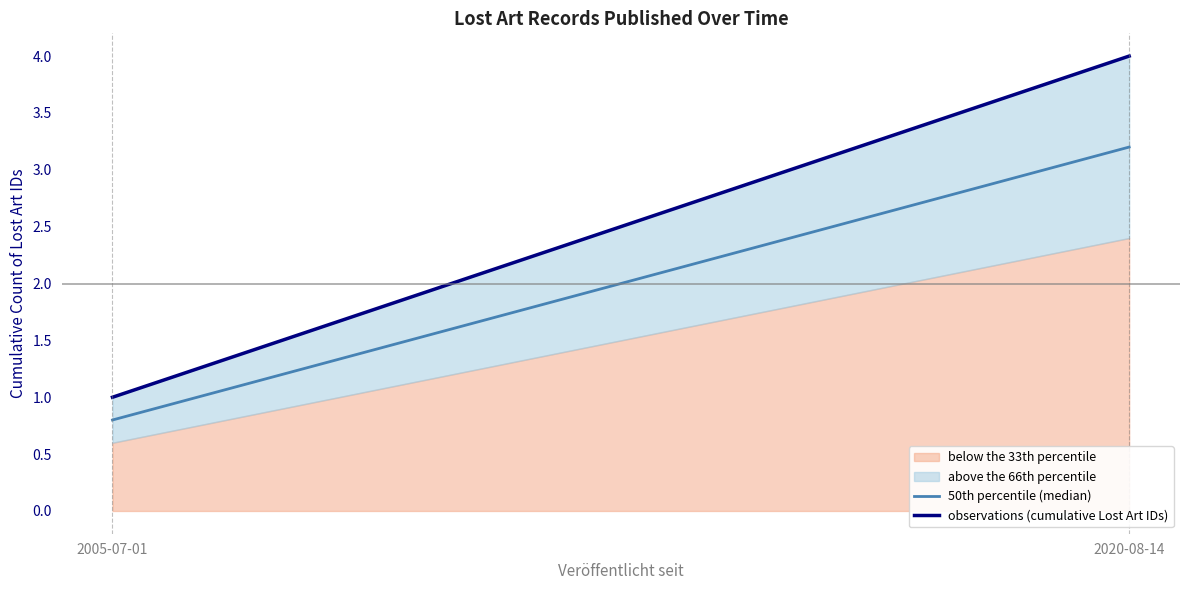

What is the spread (max minus min) of values at 2020-08-14?

0.8